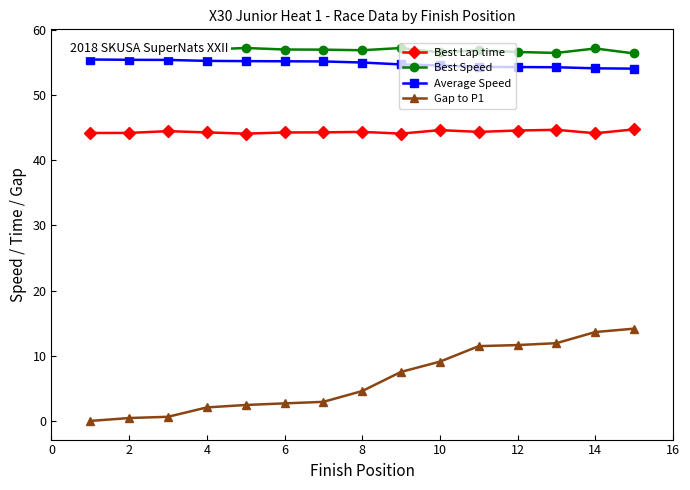

True or false: Average Speed and Gap to P1 intersect in this chart.

False